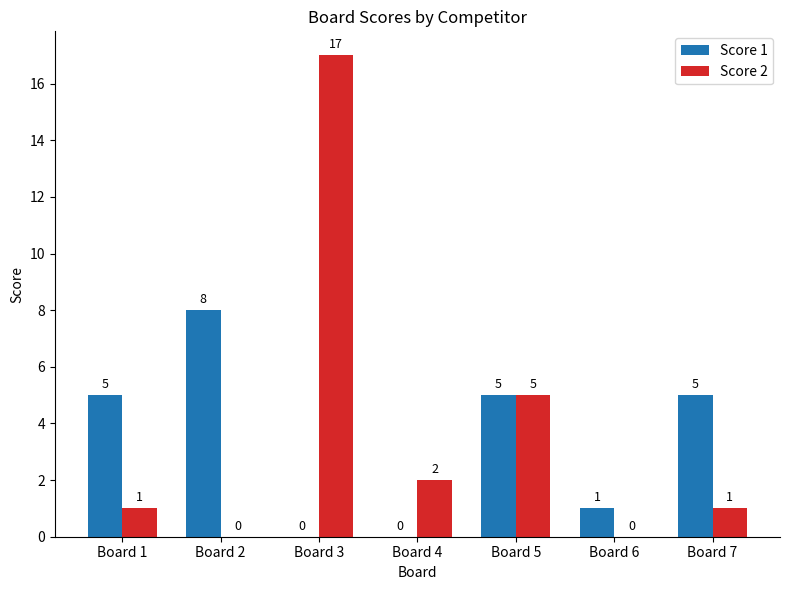

True or false: Score 1 has a value of 8 at Board 2.

True